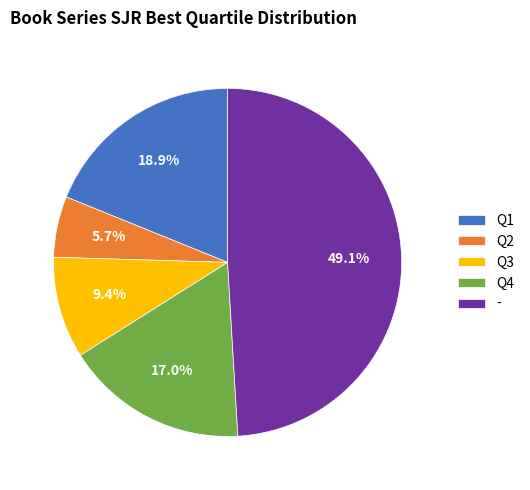

Which category has the smallest portion of the pie?

Q2